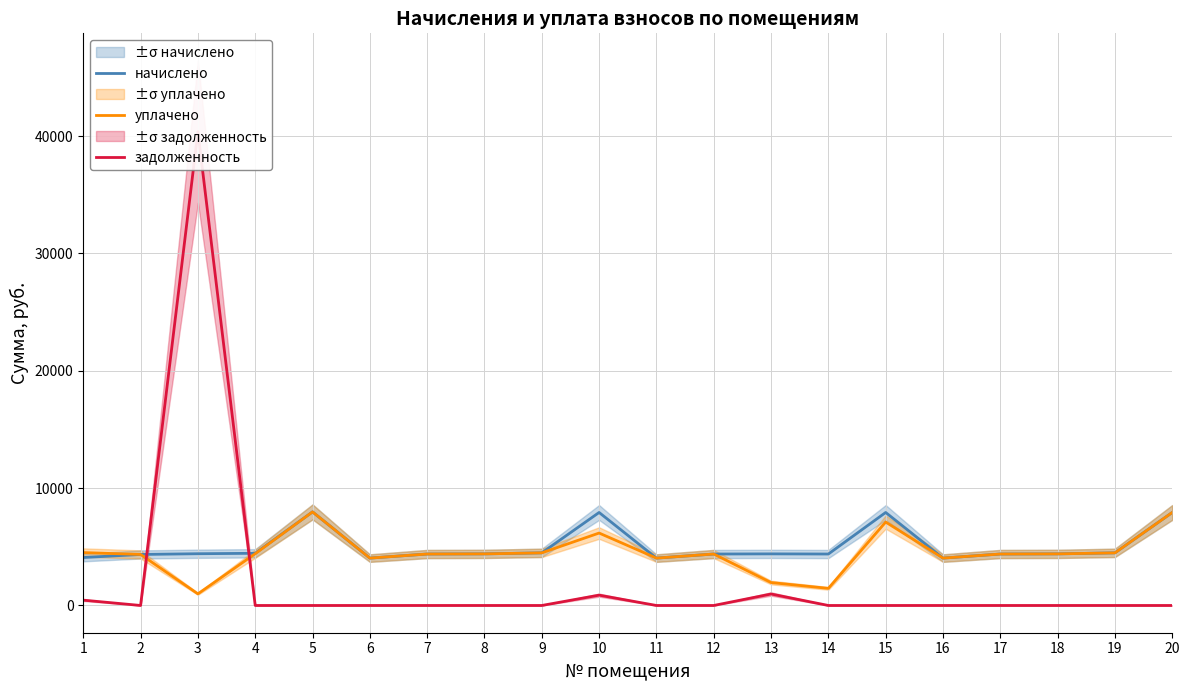

At which category does the chart reach its peak across all series?

3